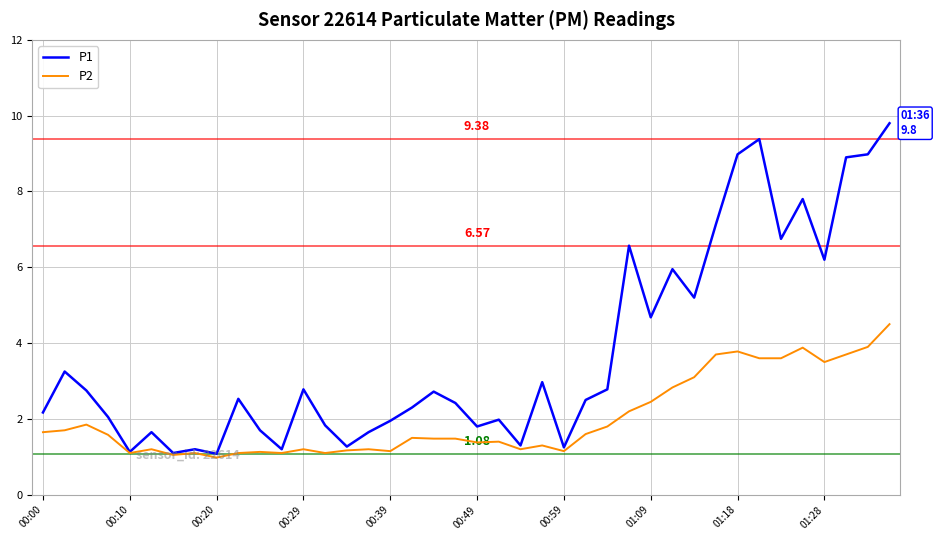

List the series in order of their overall mean, highest first.

P1, P2